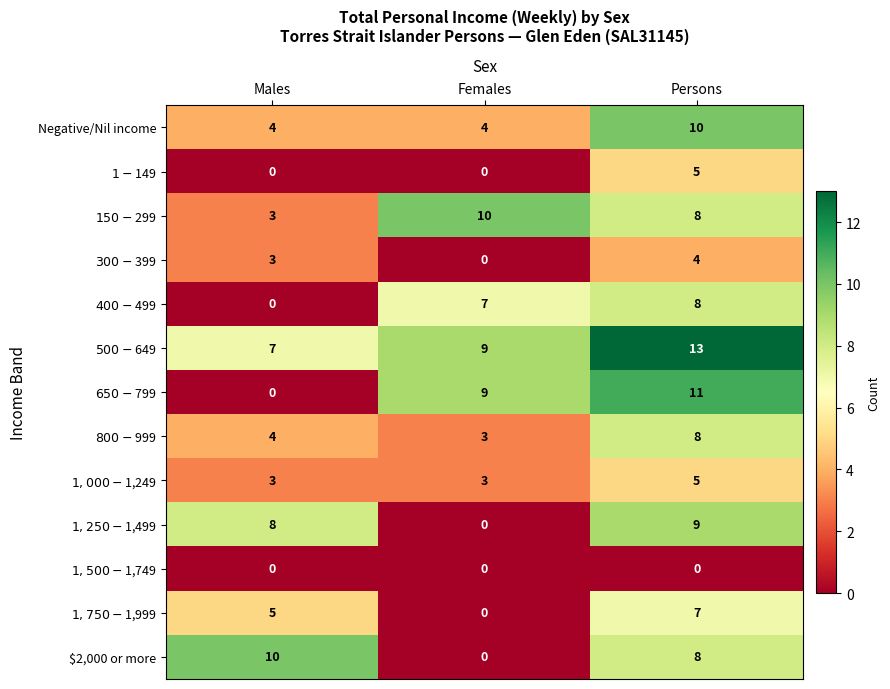

Where does the $2,000 or more series first go above 8?

Males